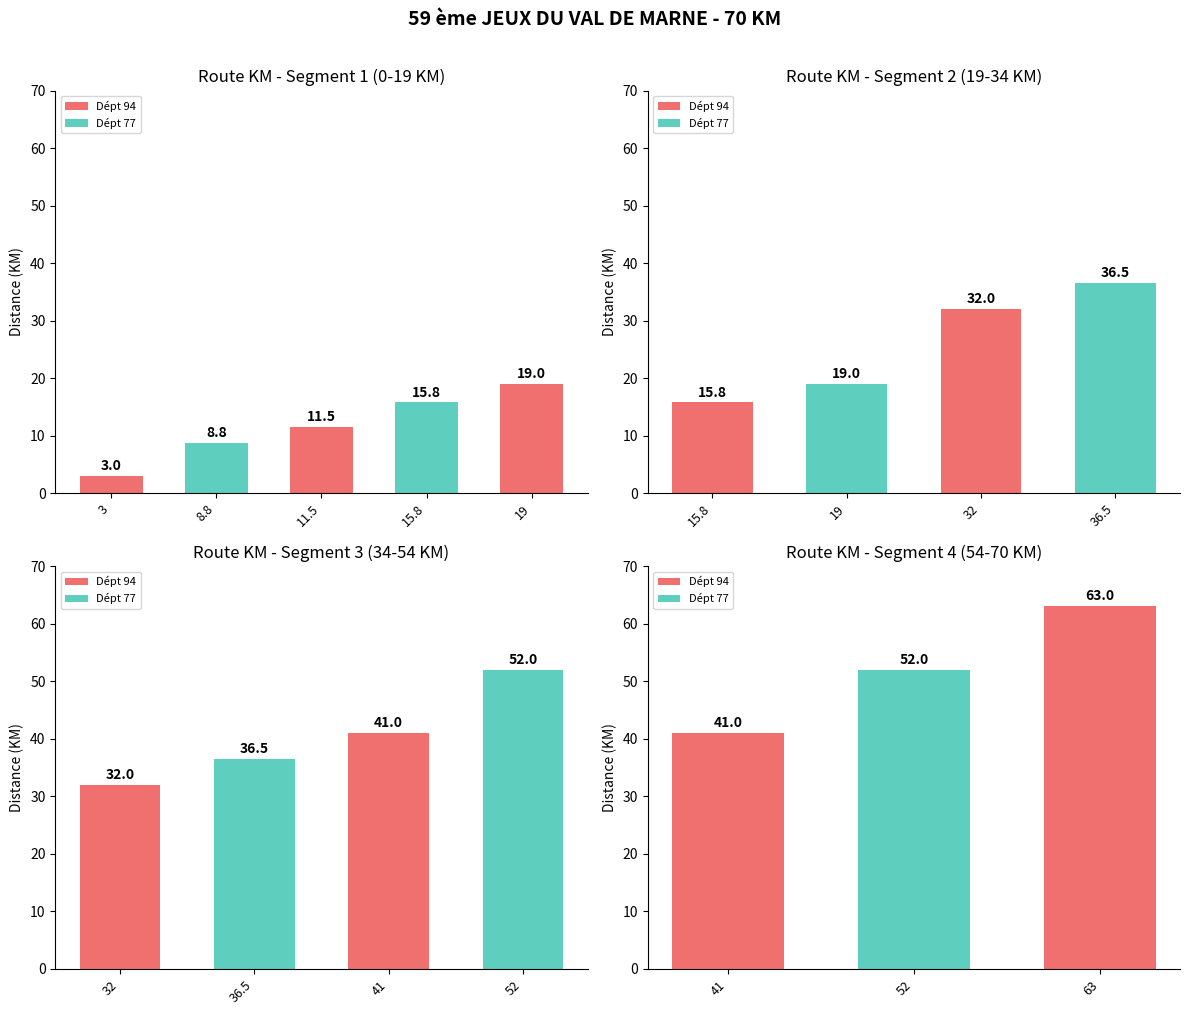

Are the bars grouped side by side (vs. stacked)?

No